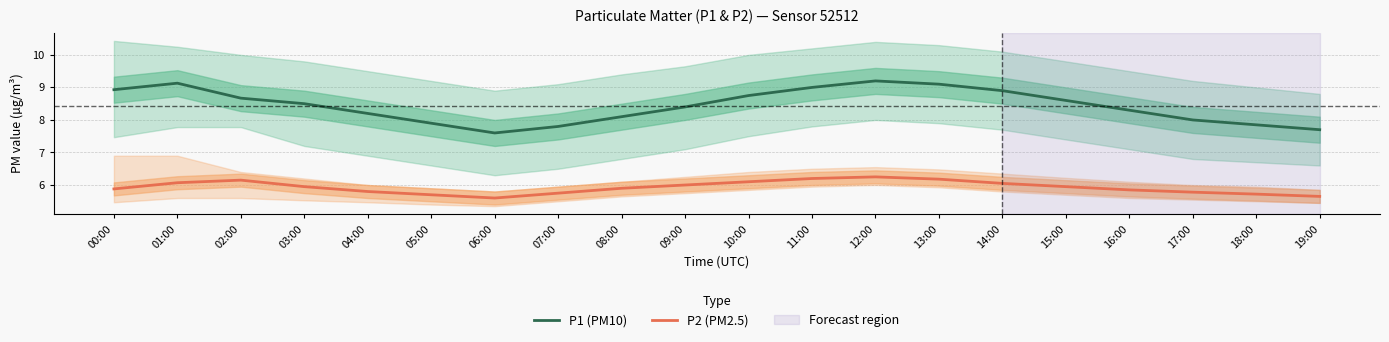

List the labels in order of P1 (PM10) value, largest first.

12:00, 01:00, 13:00, 11:00, 00:00, 14:00, 10:00, 02:00, 15:00, 03:00, 09:00, 16:00, 04:00, 08:00, 17:00, 05:00, 18:00, 07:00, 19:00, 06:00